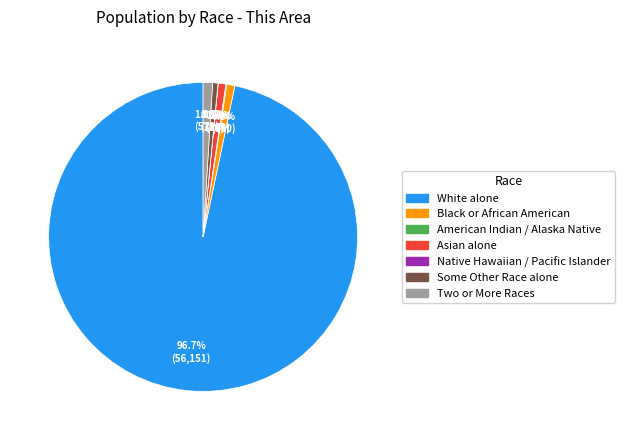

Is there any slice that represents more than half of the pie?

Yes